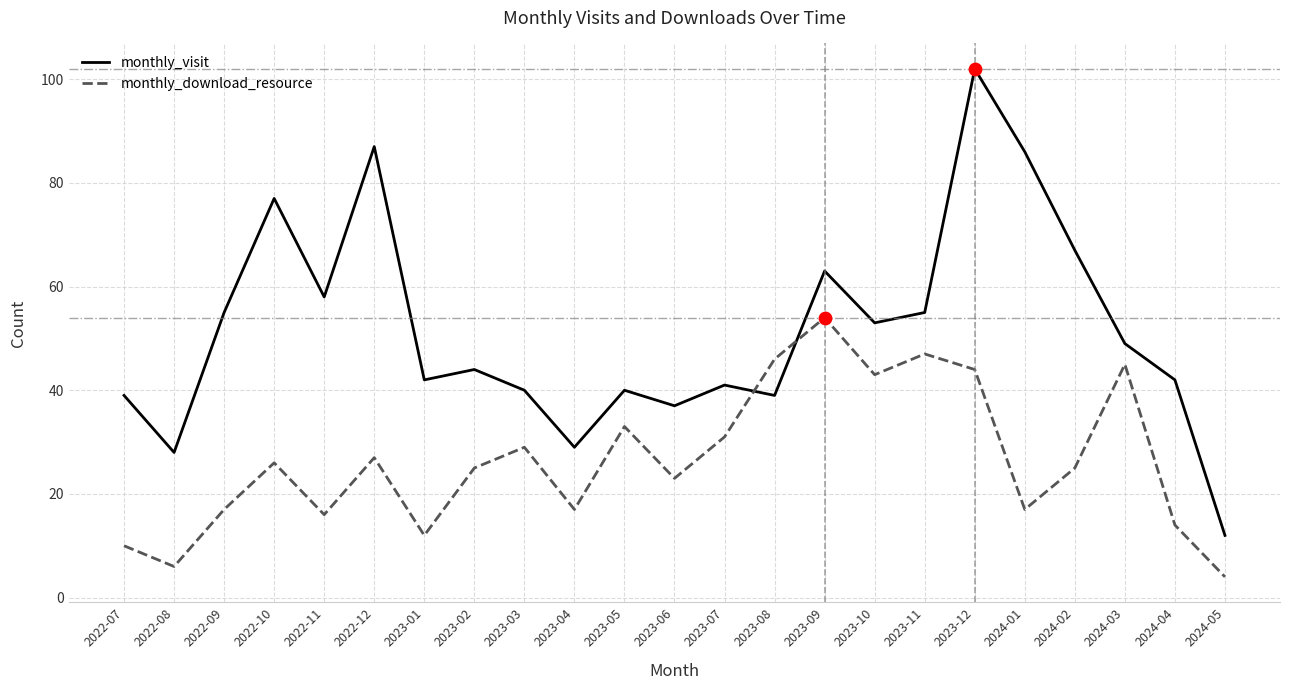

What is the total value across all series at 2023-07?

72